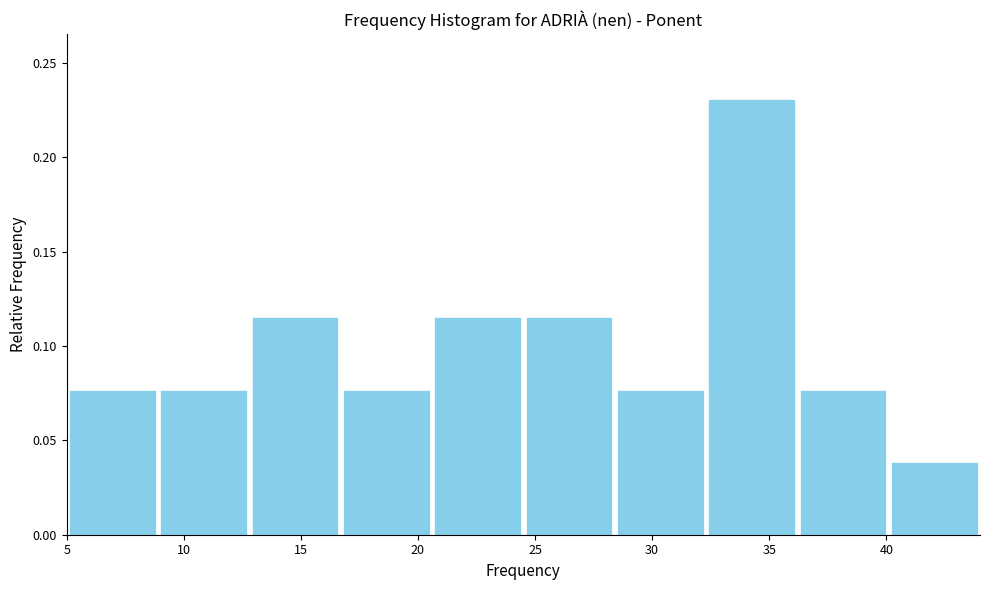

Which range on the x-axis has the tallest bar?

32.3 to 36.2